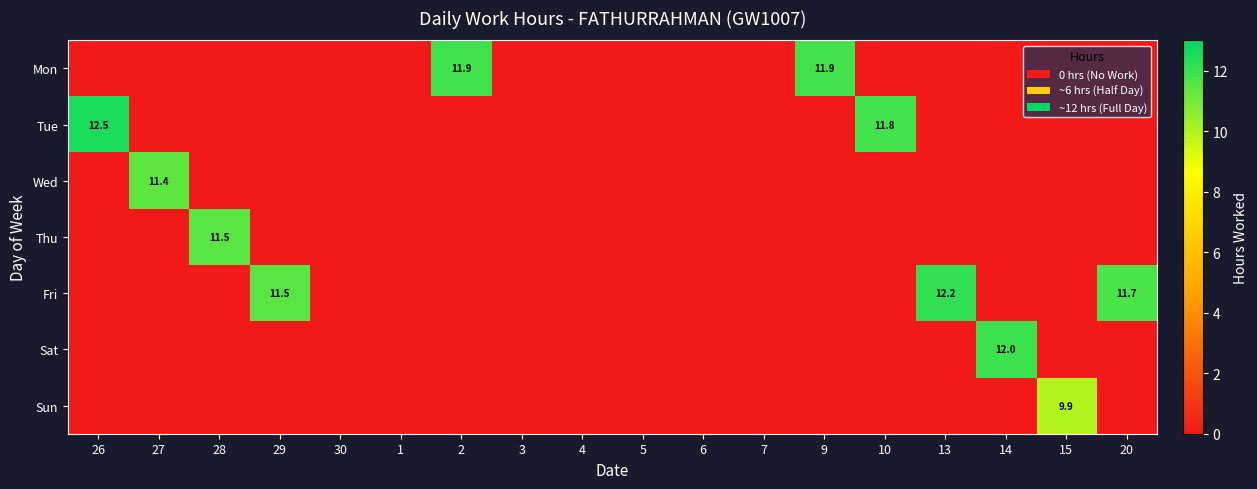

Is it true that Tue equals 11.8 at 10?

True